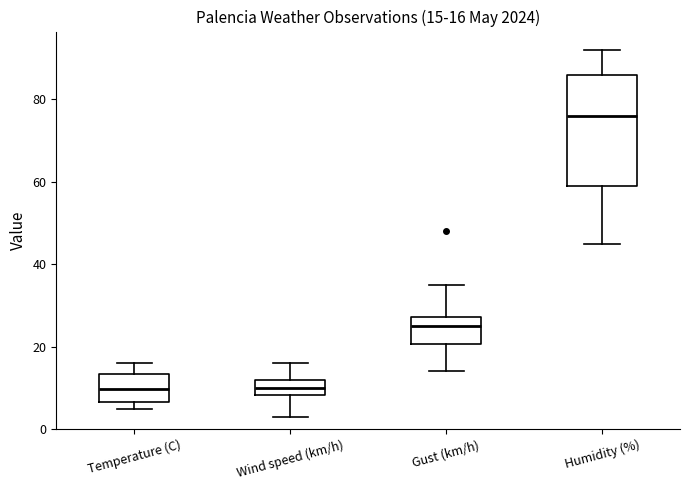

Comparing the boxes themselves (not the whiskers), which one is the tallest?

Humidity (%)